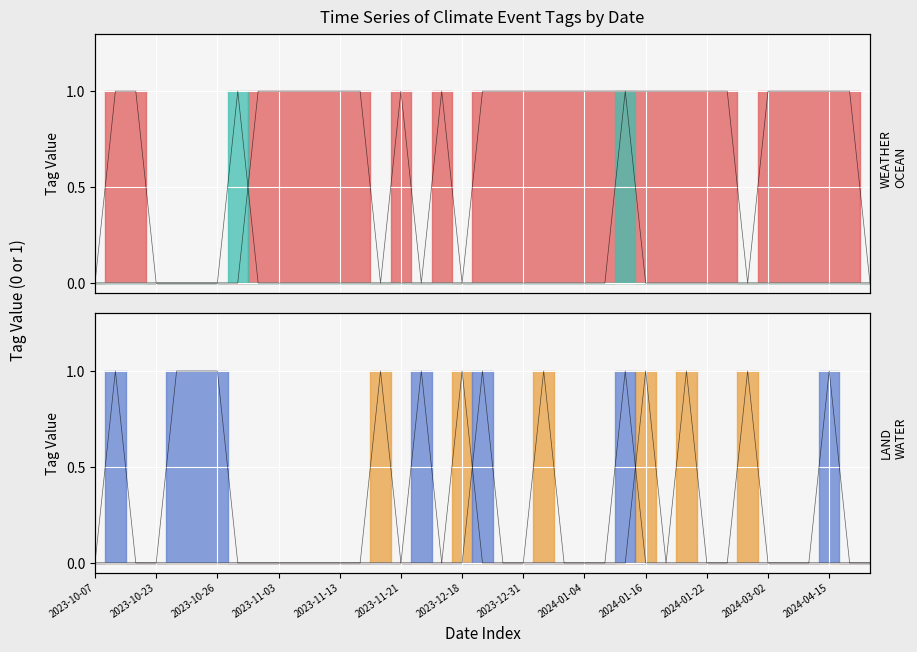

After their last crossing, which series has the higher values: LAND or WEATHER?

WEATHER